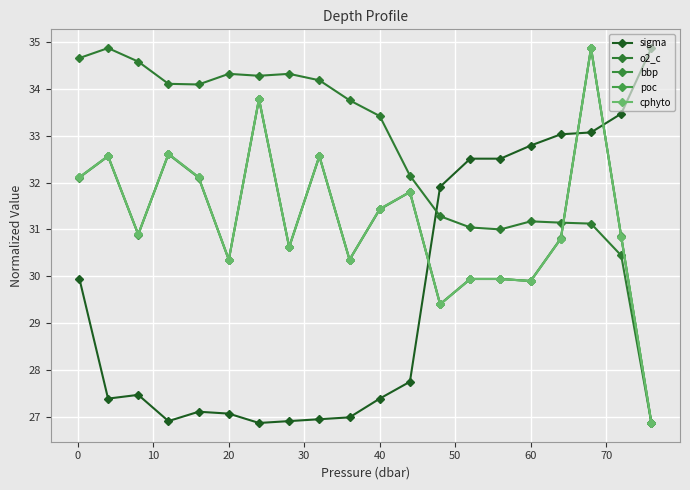

How many distinct data groups are displayed?

5